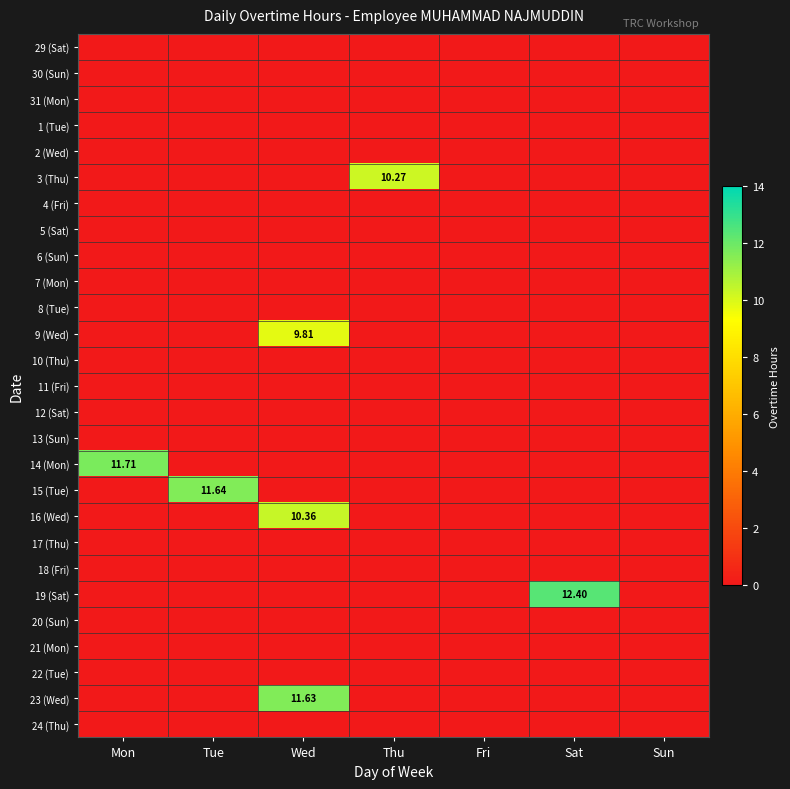

Count the number of categories in the chart.

7